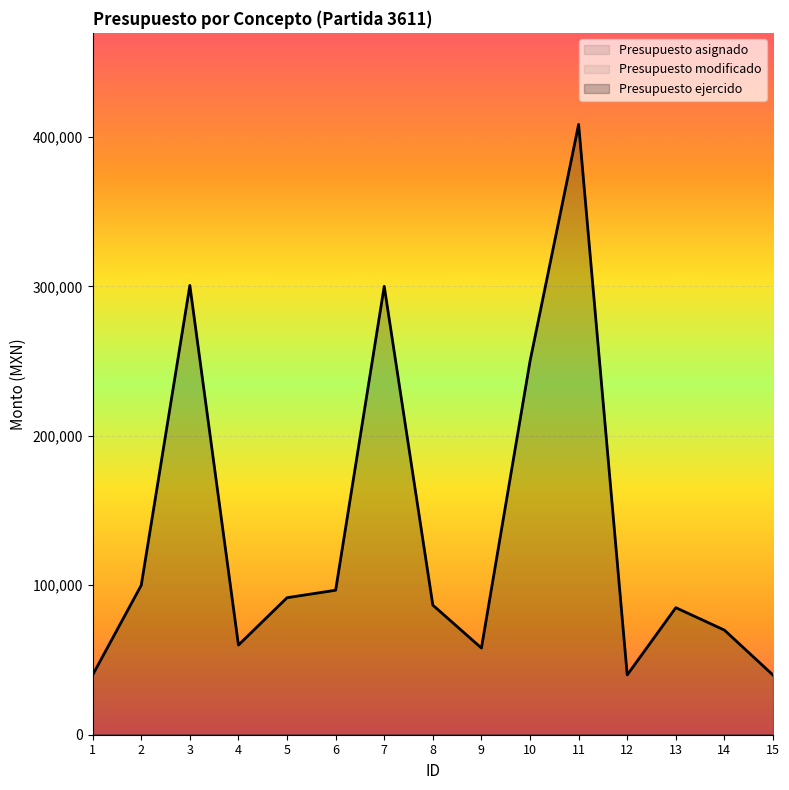

True or false: Presupuesto asignado has more than 0 interior local peaks.

False